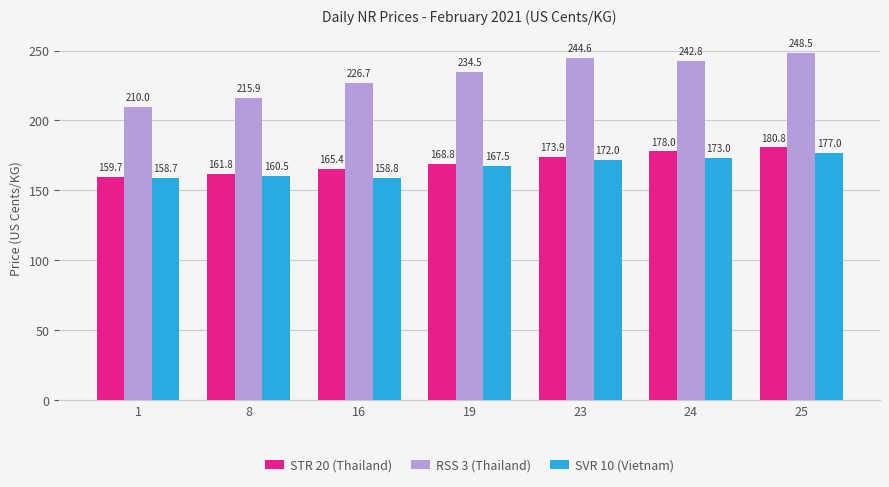

How many data points in SVR 10 (Vietnam) are above 167?

4